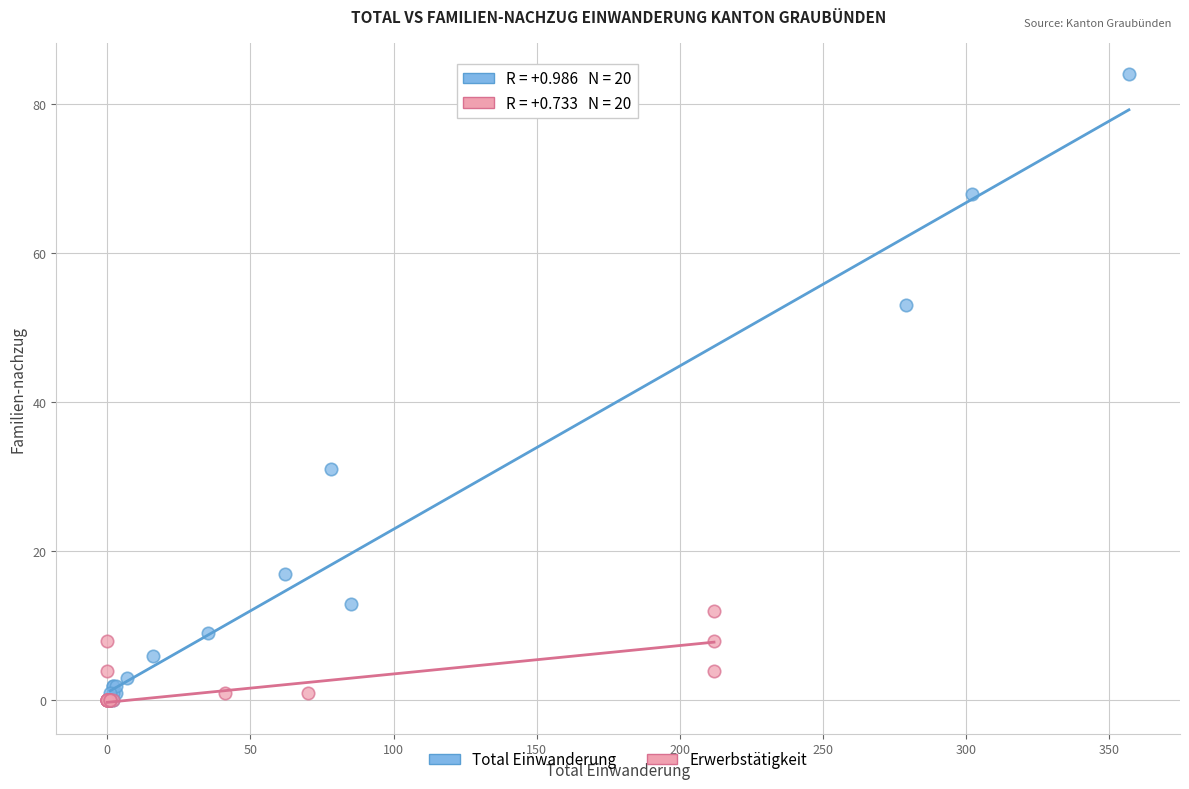

Which series contains the highest Y value?

Total Einwanderung